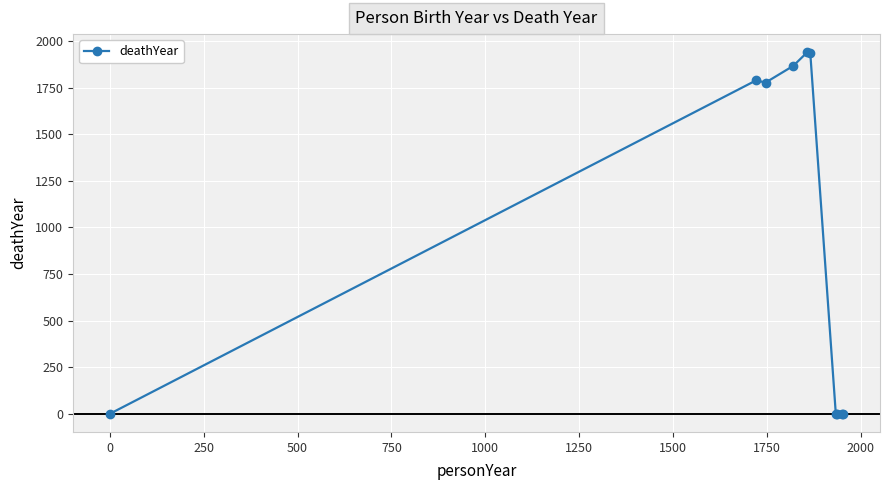

How many lines are shown in the chart?

1